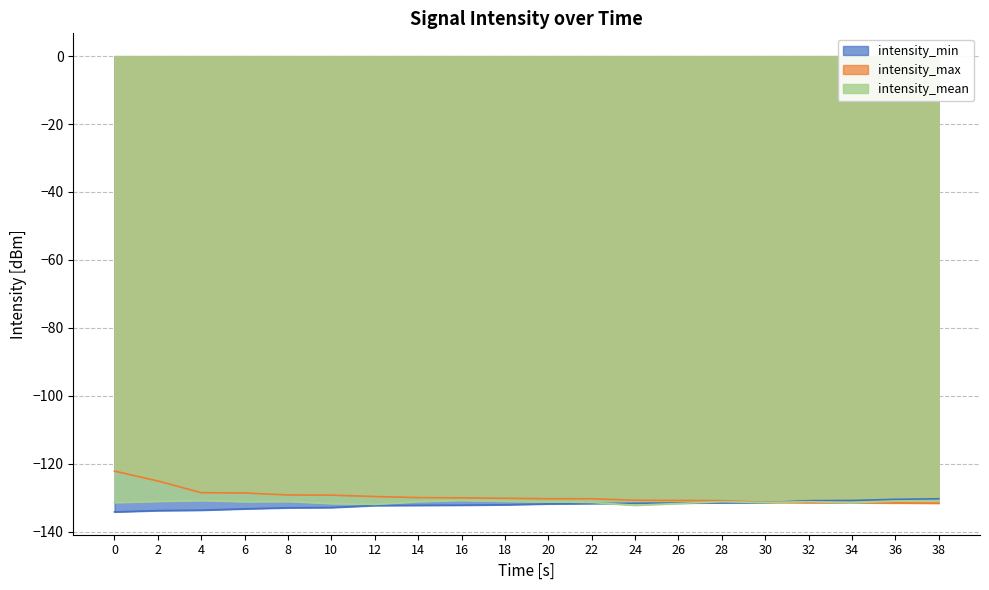

True or false: intensity_mean and intensity_max cross at least once.

True